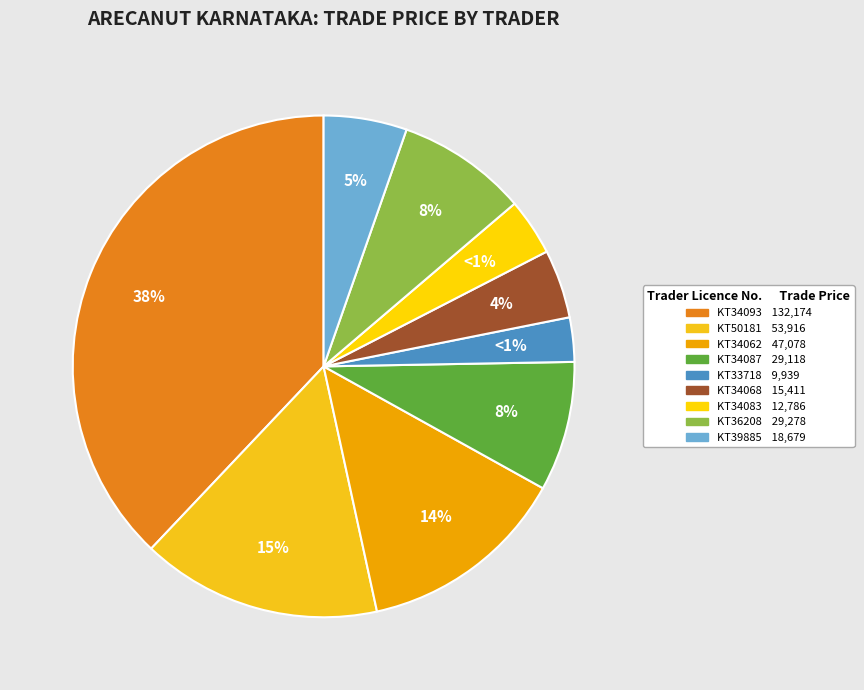

Is KT34062 the majority of the pie?

No